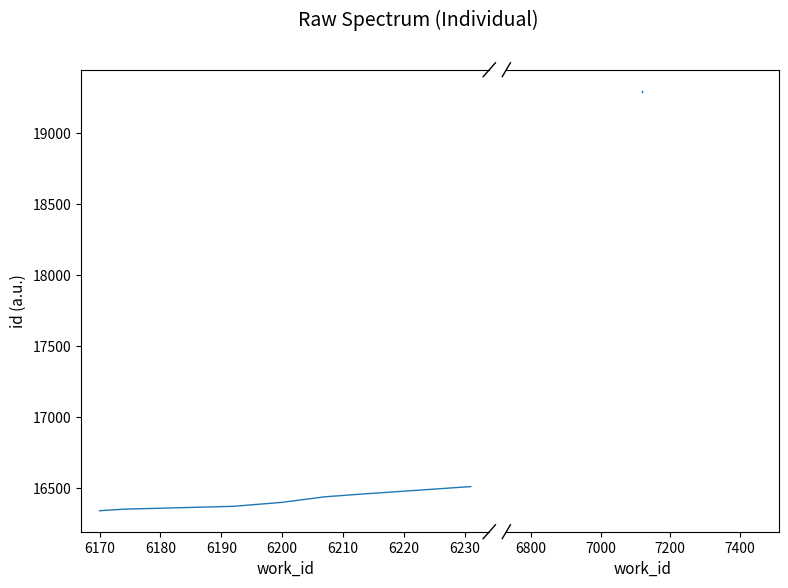

Between 6160 and 6170, which is larger?

6170